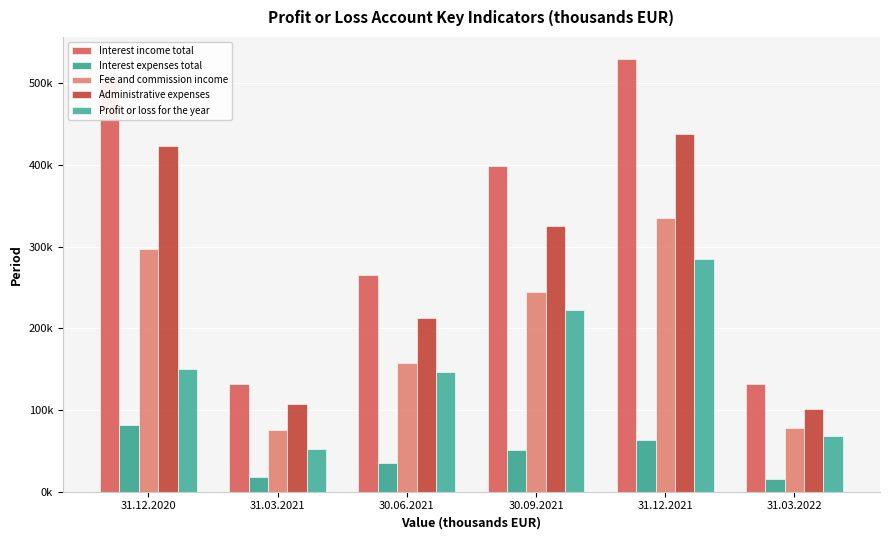

What are all the series names shown in the legend?

Interest income total, Interest expenses total, Fee and commission income, Administrative expenses, Profit or loss for the year